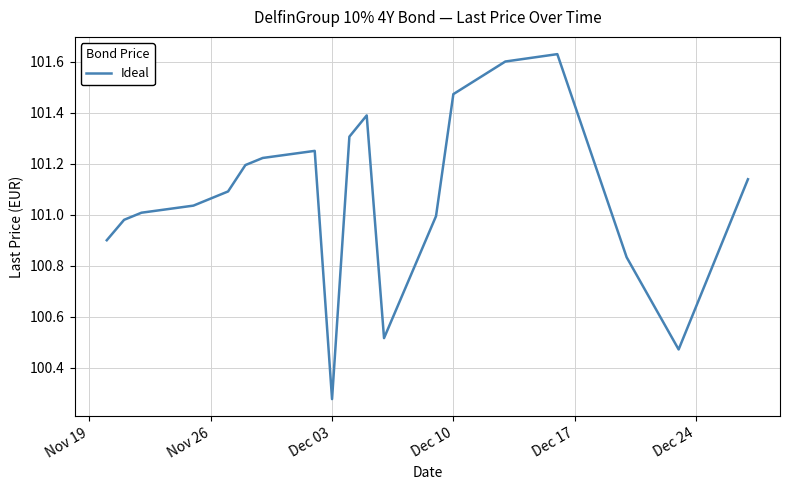

How many interior local peaks (higher than both neighbors) does the data have?

3